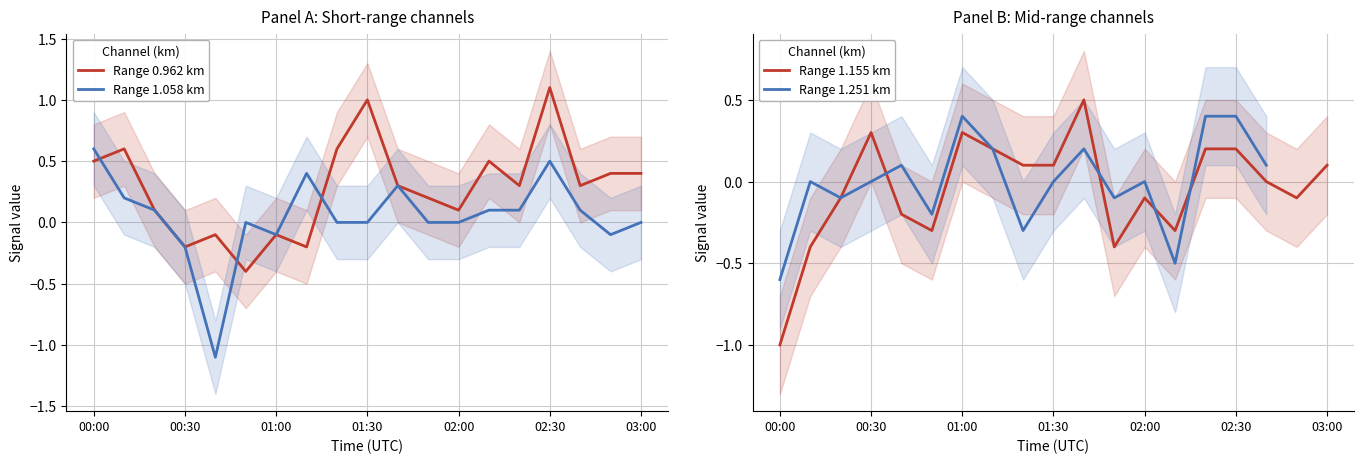

Rank the series by their maximum value, from highest to lowest.

Range 0.962 km, Range 1.058 km, Range 1.155 km, Range 1.251 km